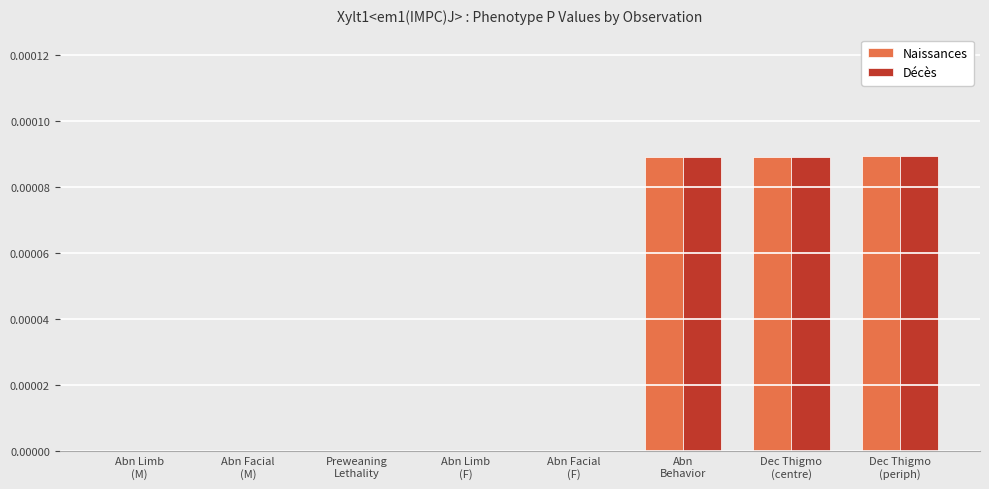

Is it true that Décès equals 0.0 at Dec Thigmo
(centre)?

True